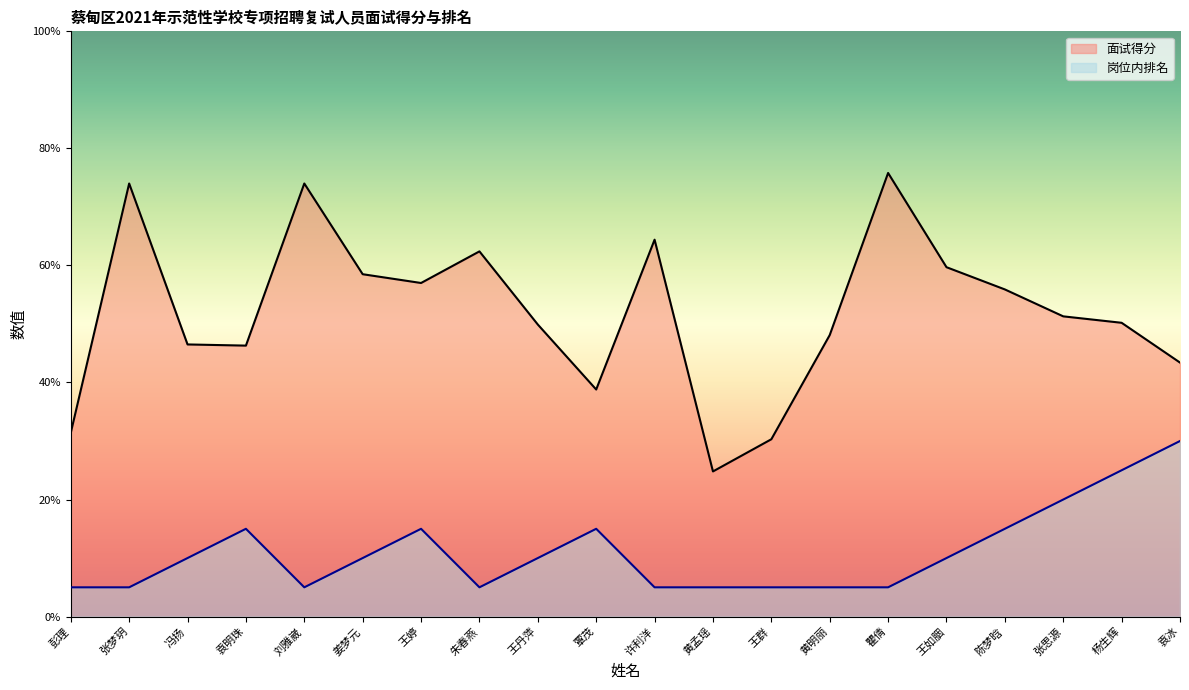

Rank the series by their average value, from highest to lowest.

面试得分, 岗位内排名